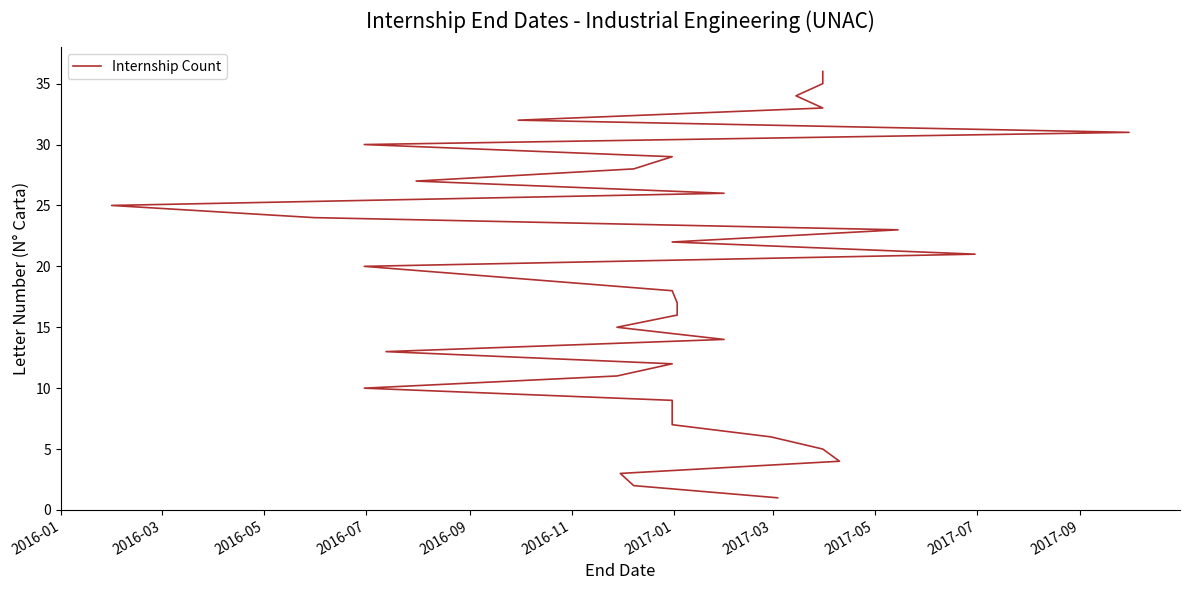

Reading left to right, extract all data points from this chart.

1	2	3	4	5	6	7	8	9	10	11	12	13	14	15	16	17	18	19	20	21	22	23	24	25	26	27	28	29	30	31	32	33	34	35	36